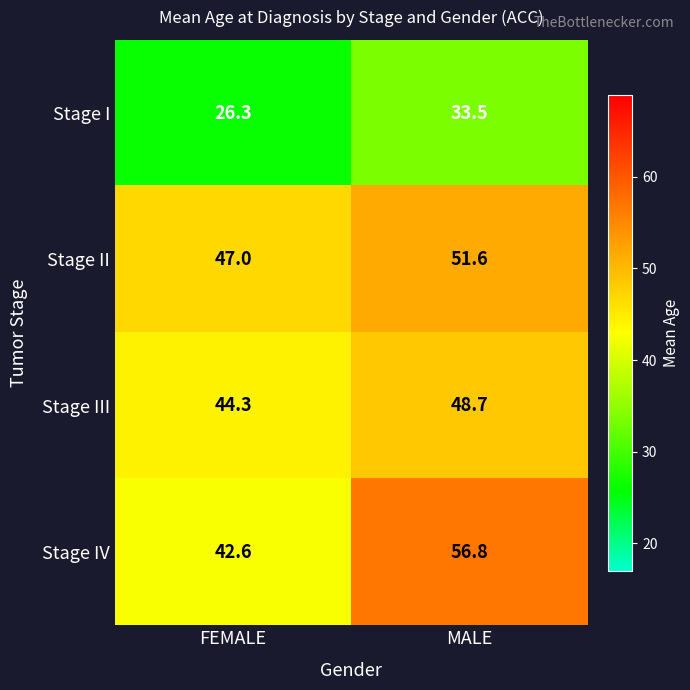

At how many categories does at least one series exceed 30?

2